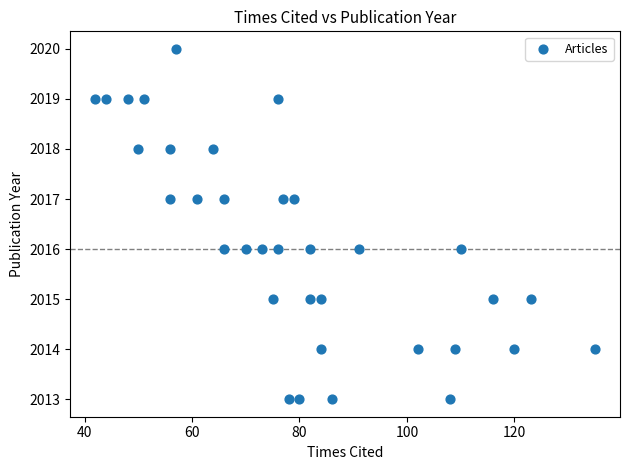

What is the range of X values (max minus min)?

93